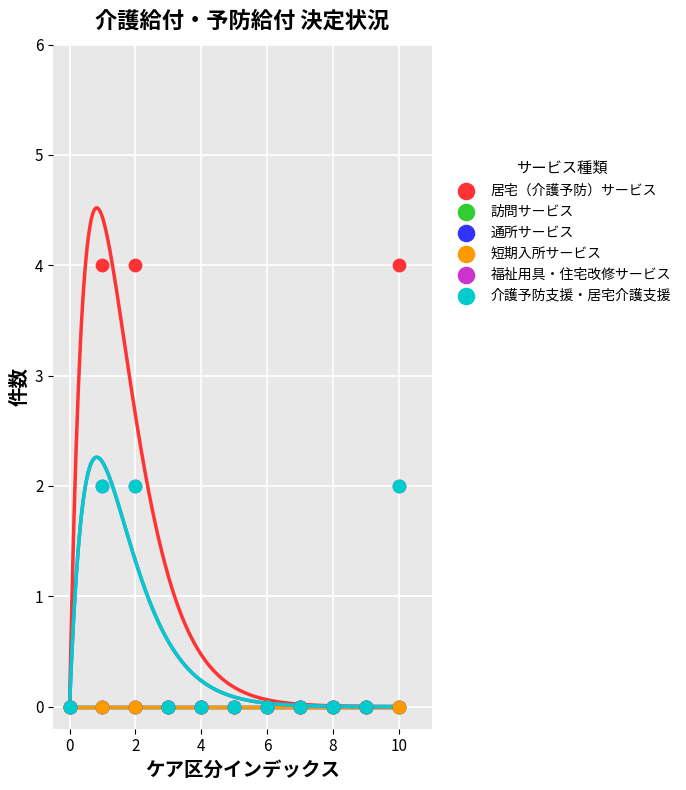

Which series contains the highest Y value?

居宅（介護予防）サービス